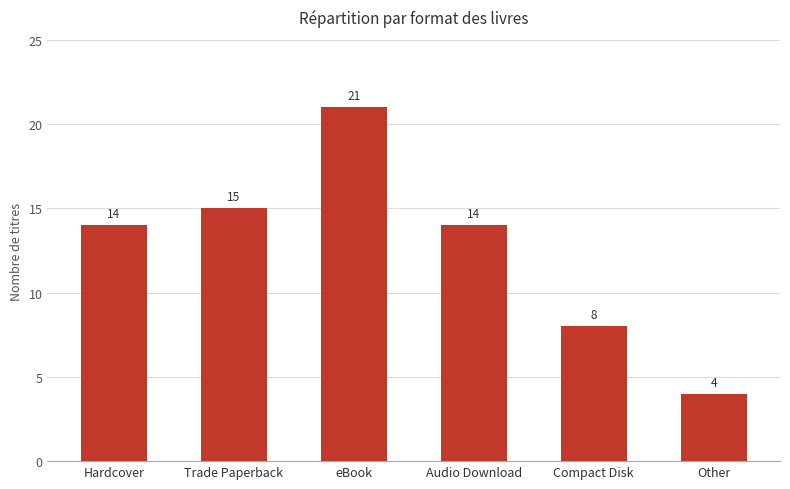

What is the sum of all values?

76